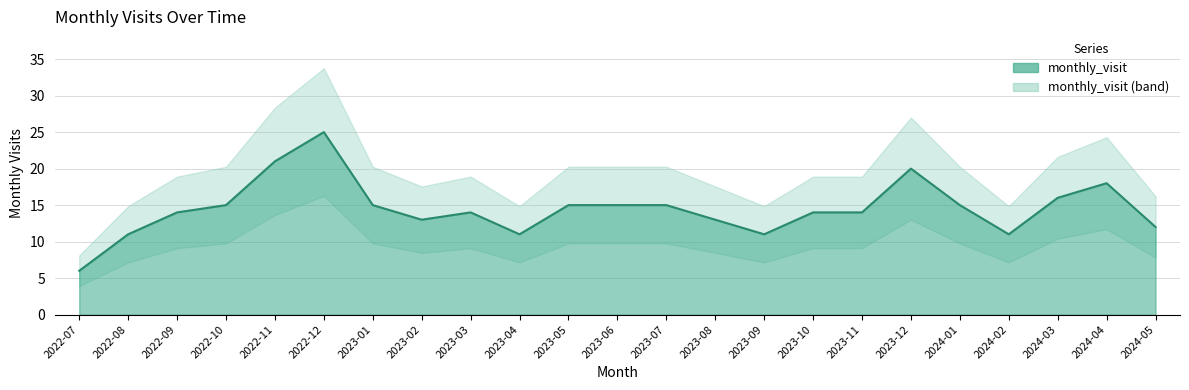

At which label does the data first exceed 14?

2022-10